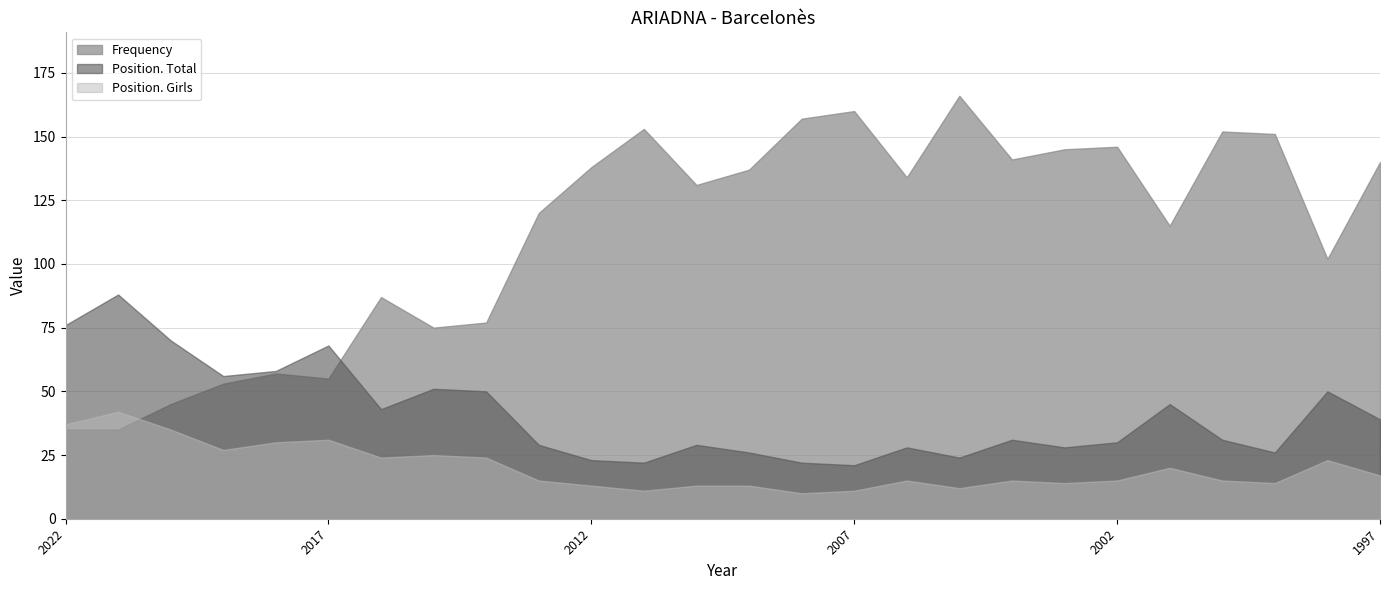

What is the smallest value displayed?

10